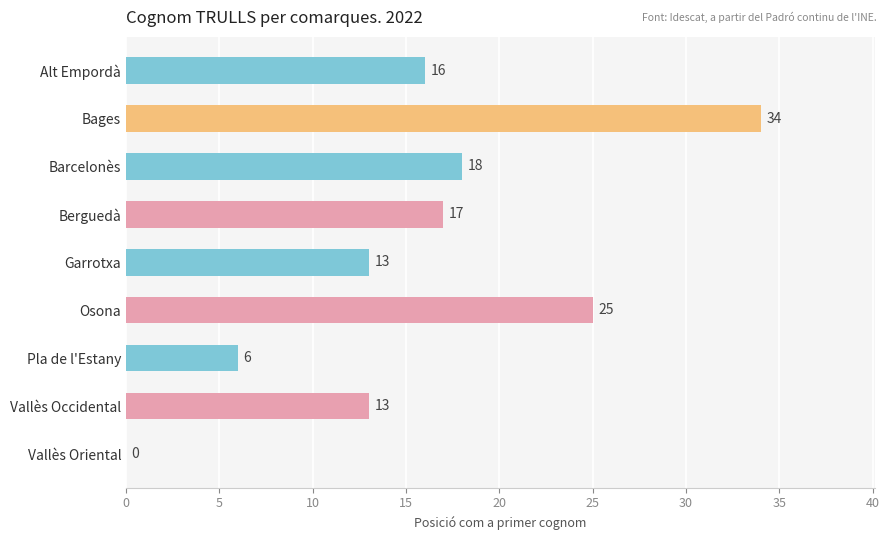

At which label is the value closest to 17?

Berguedà